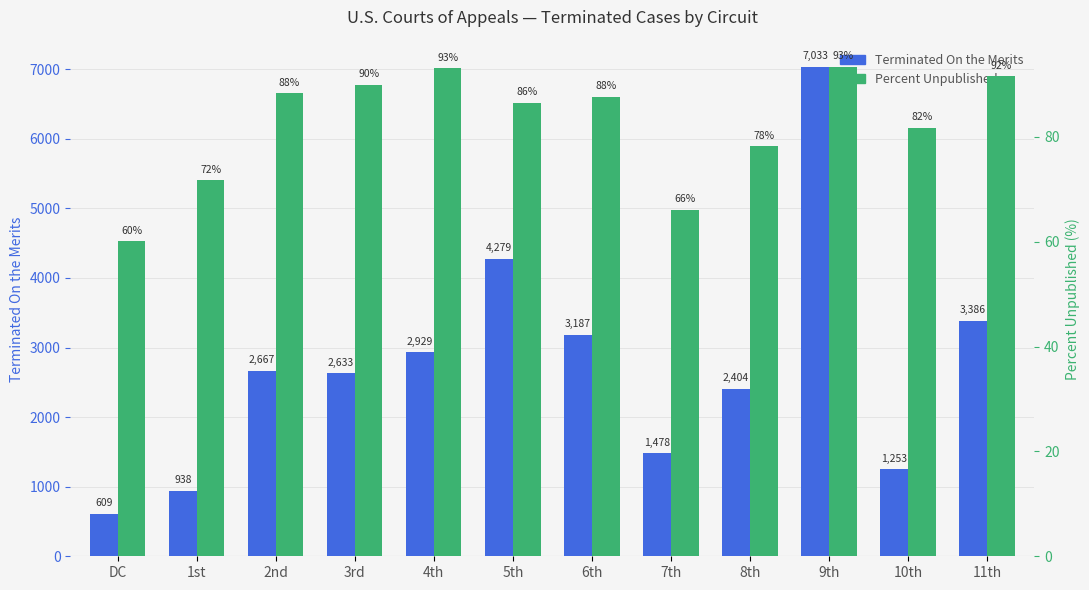

Reading left to right, what are all the values shown in this chart?

Terminated On the Merits: 609.0	938.0	2667.0	2633.0	2929.0	4279.0	3187.0	1478.0	2404.0	7033.0	1253.0	3386.0
Percent Unpublished: 60.1	71.7	88.2	89.9	93.1	86.5	87.6	66.1	78.2	93.3	81.7	91.5